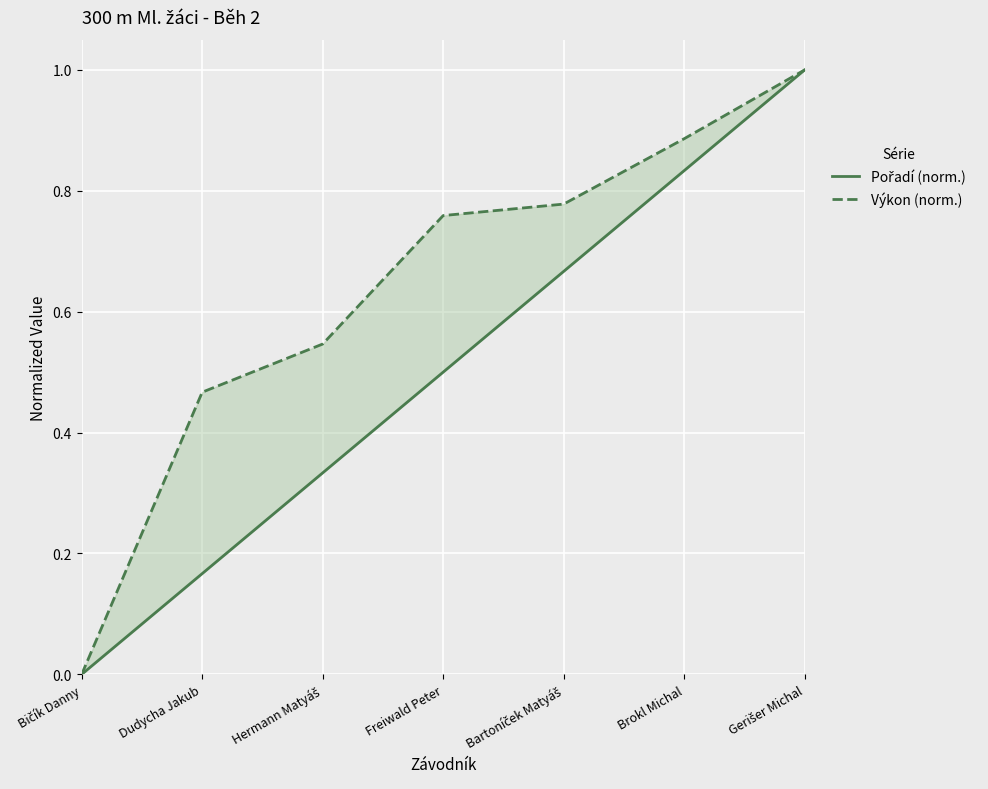

What is the average value of the Pořadí (norm.) series?

0.5